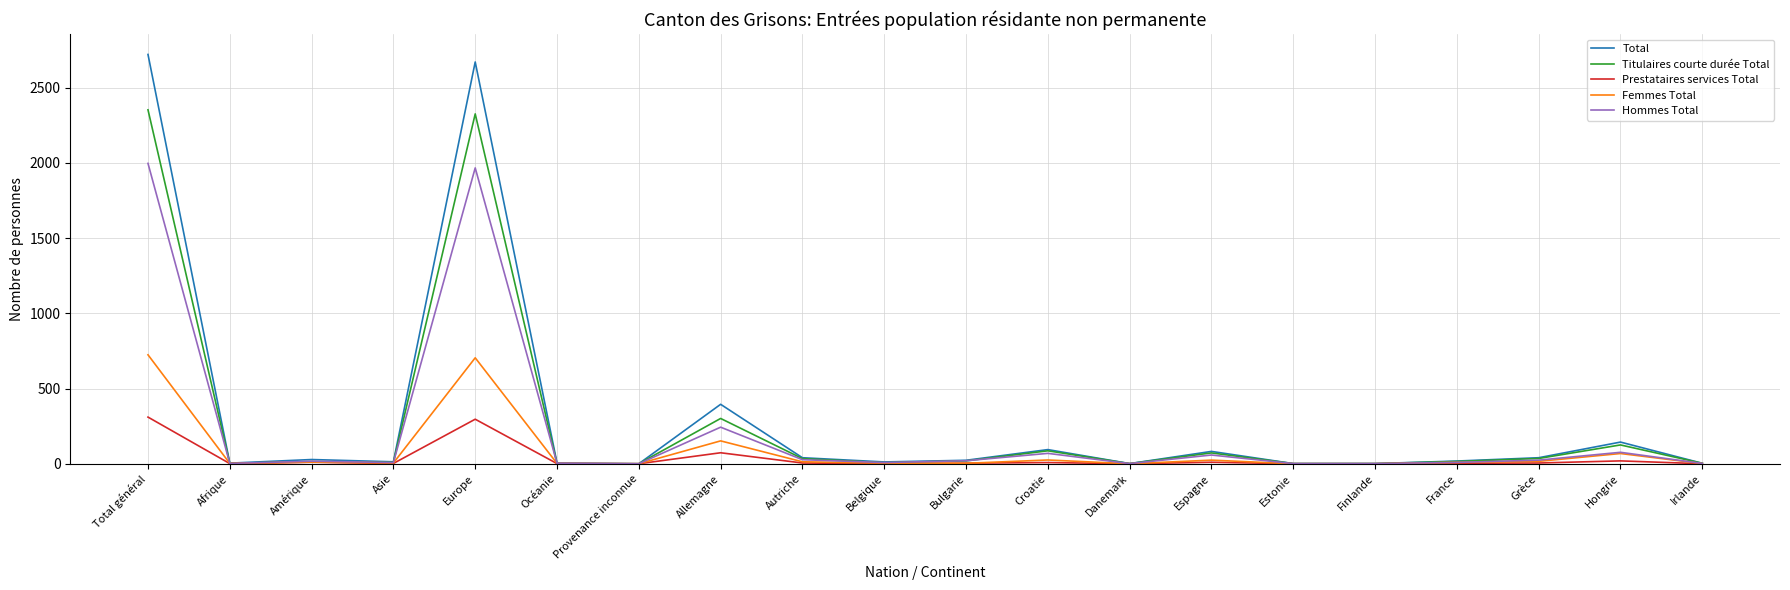

Rank the series by their maximum value, from lowest to highest.

Prestataires services Total, Femmes Total, Hommes Total, Titulaires courte durée Total, Total